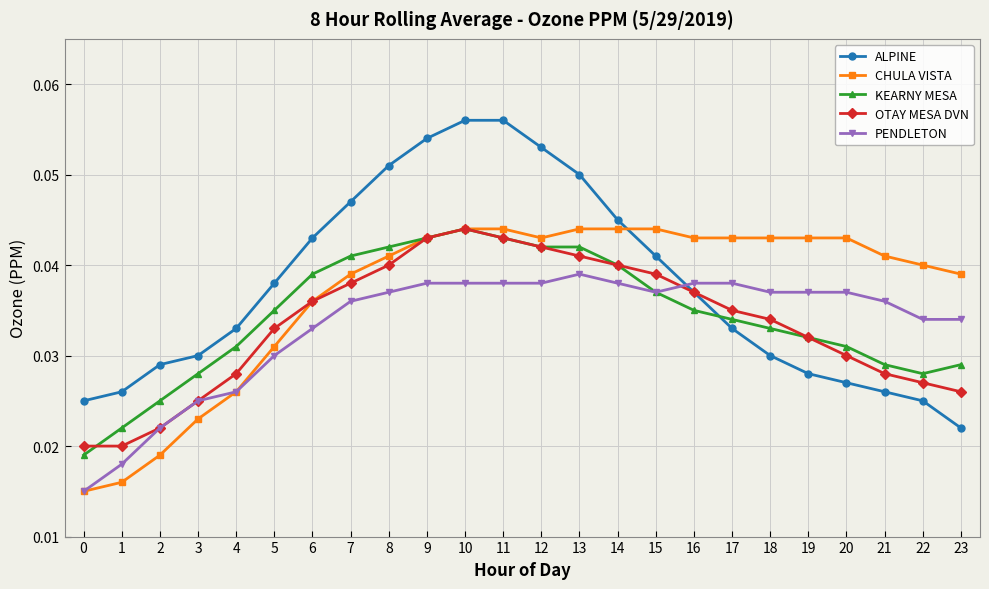

At how many categories does at least one series exceed 0?

24